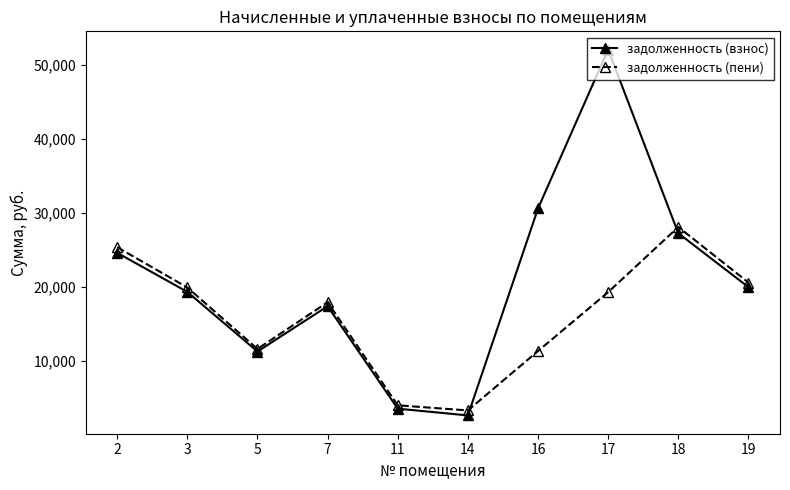

What is the average value of the задолженность (взнос) series?

20885.1